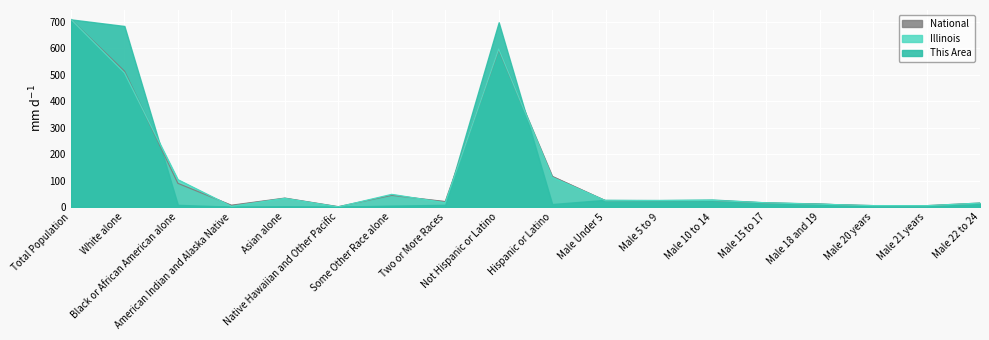

In This Area, how many points are lower than both neighbors (excluding endpoints)?

5